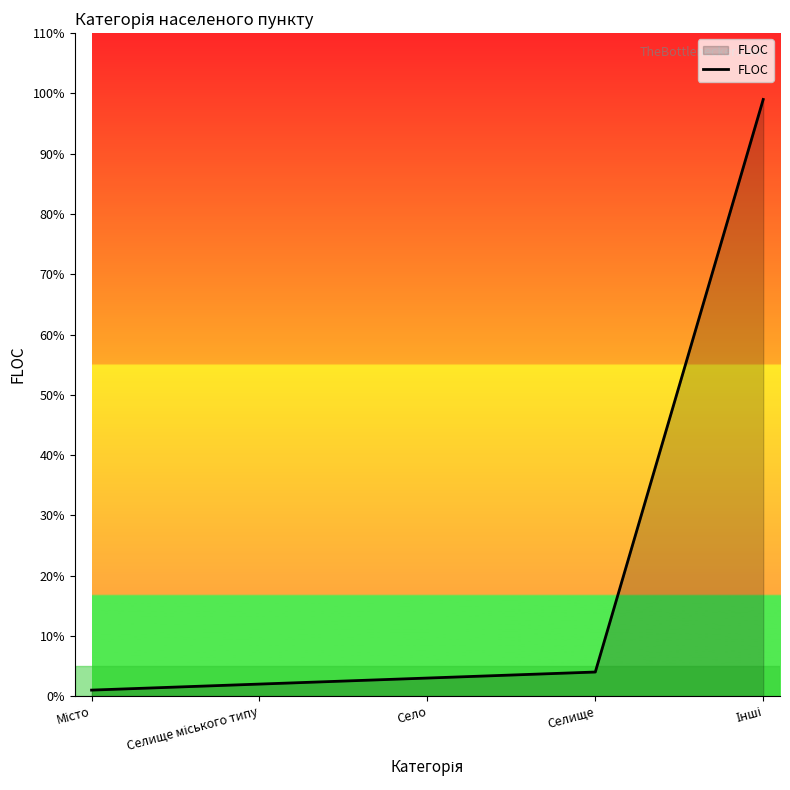

What is the greatest value displayed?

99